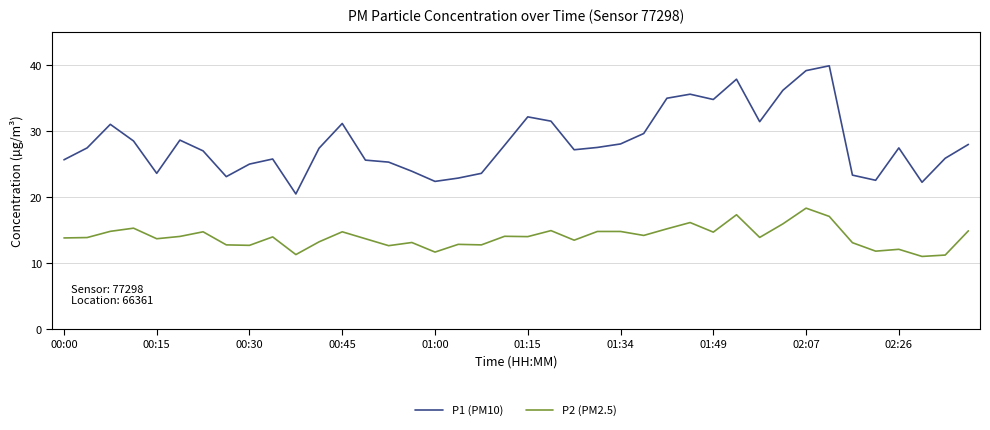

Which series has the widest spread of values?

P1 (PM10)